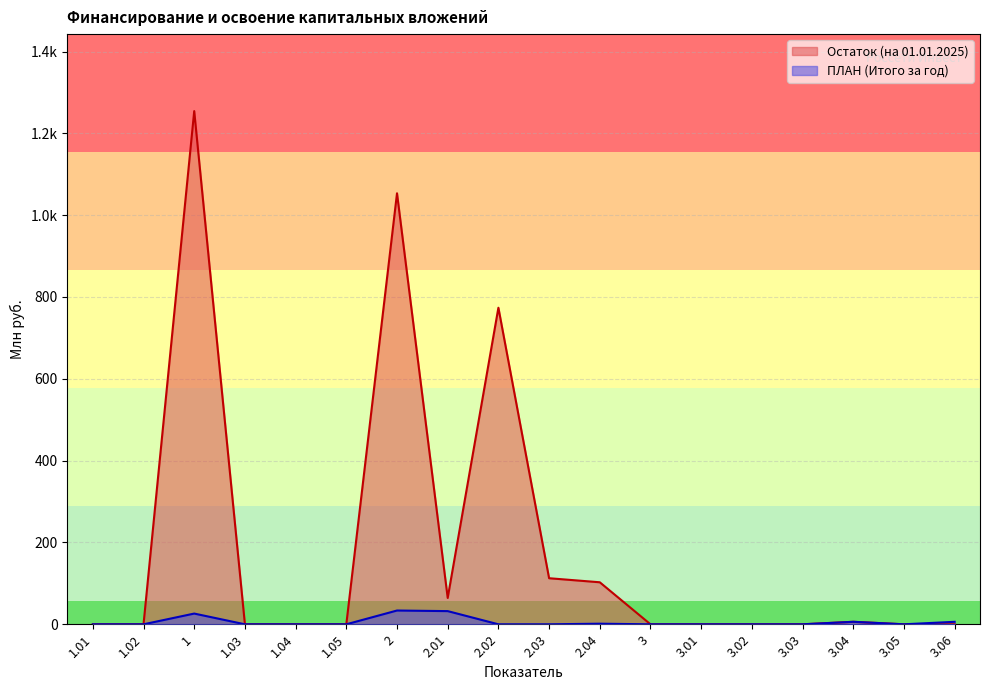

What is the label of the 2nd point from the right?

3.05